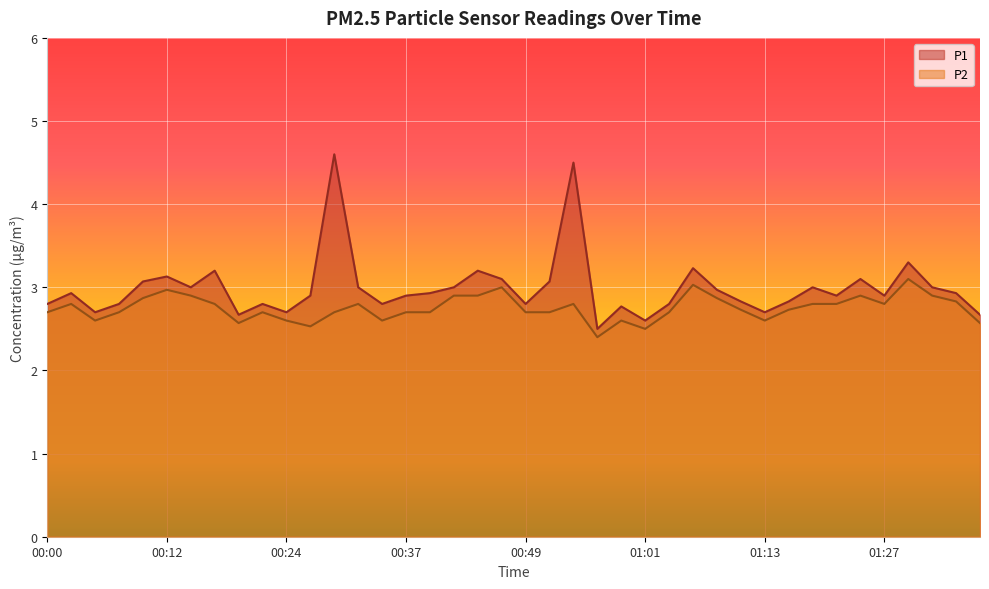

Where is the first local maximum for P1?

00:02